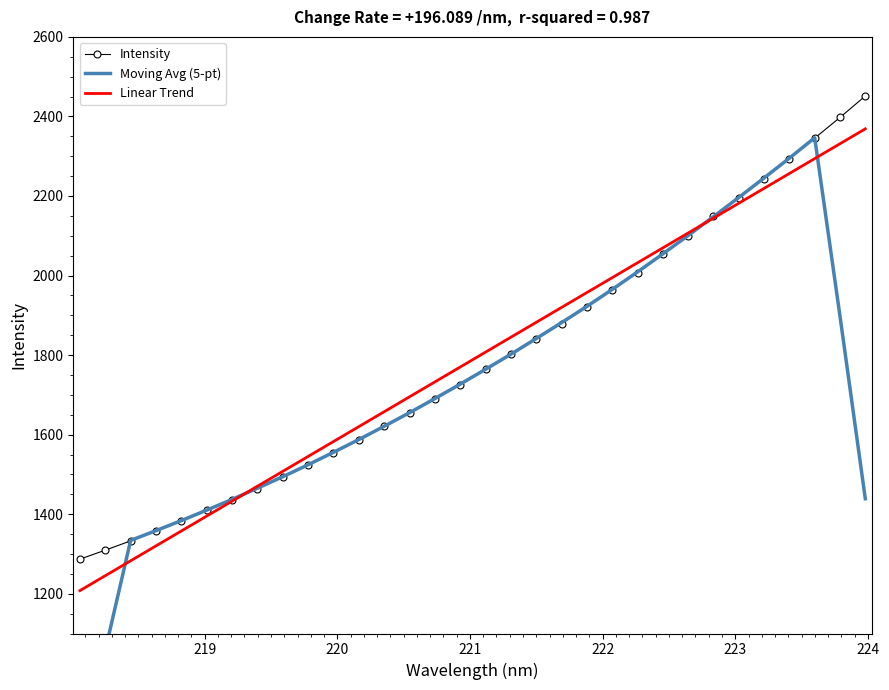

At how many categories does at least one series exceed 1241?

32